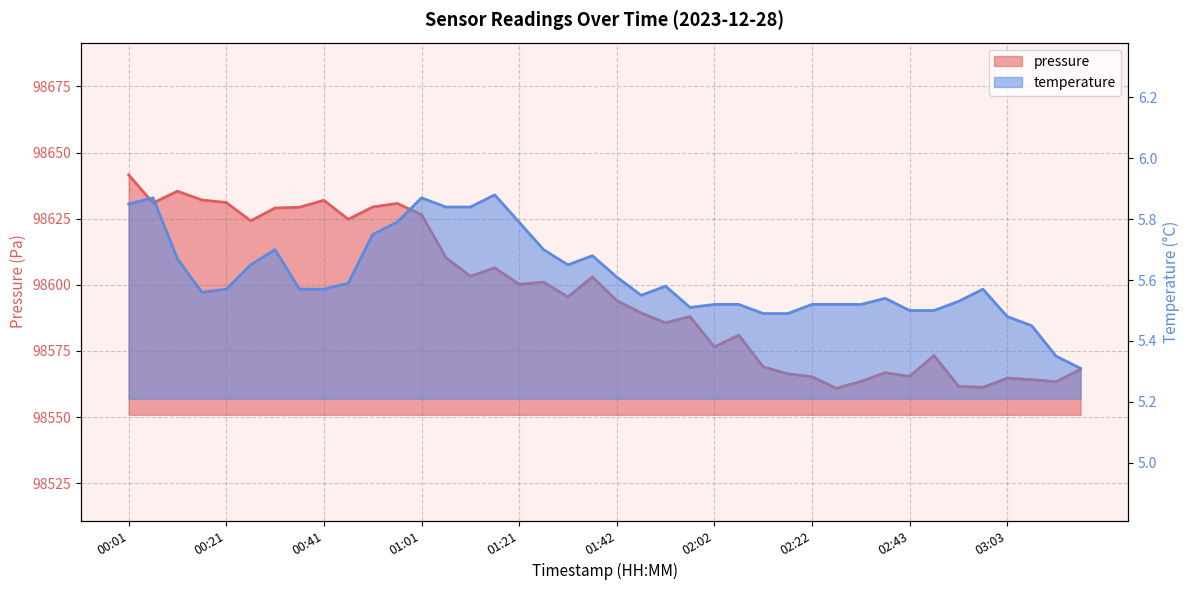

At which label is pressure closest to 98601?

01:27